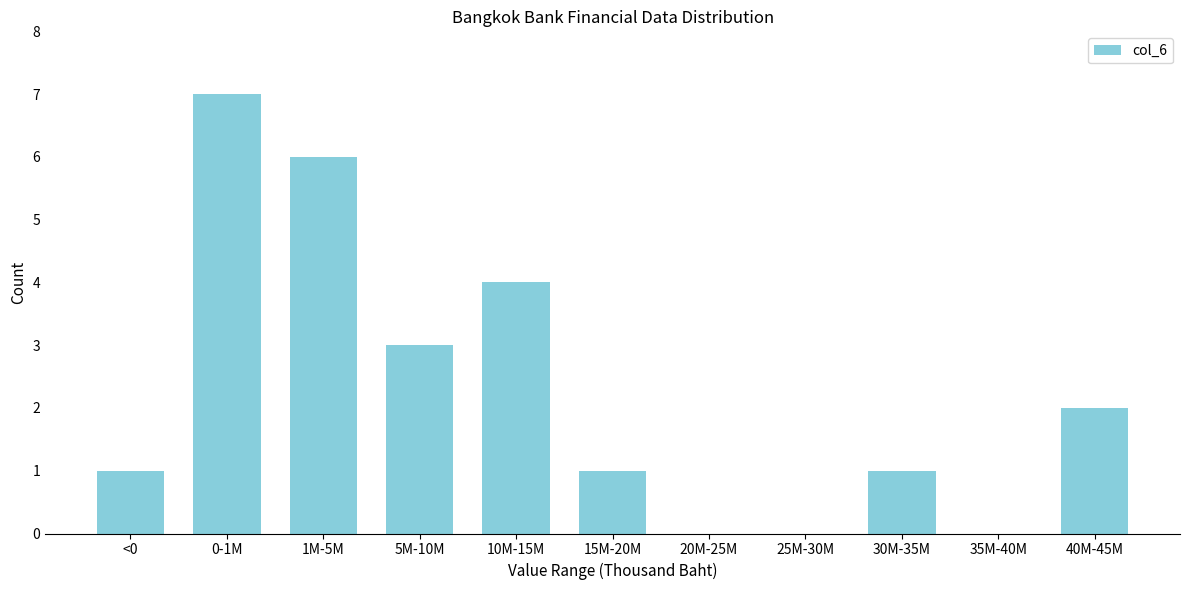

Reading right to left, extract all data points from this chart.

40M-45M=2	35M-40M=0	30M-35M=1	25M-30M=0	20M-25M=0	15M-20M=1	10M-15M=4	5M-10M=3	1M-5M=6	0-1M=7	<0=1